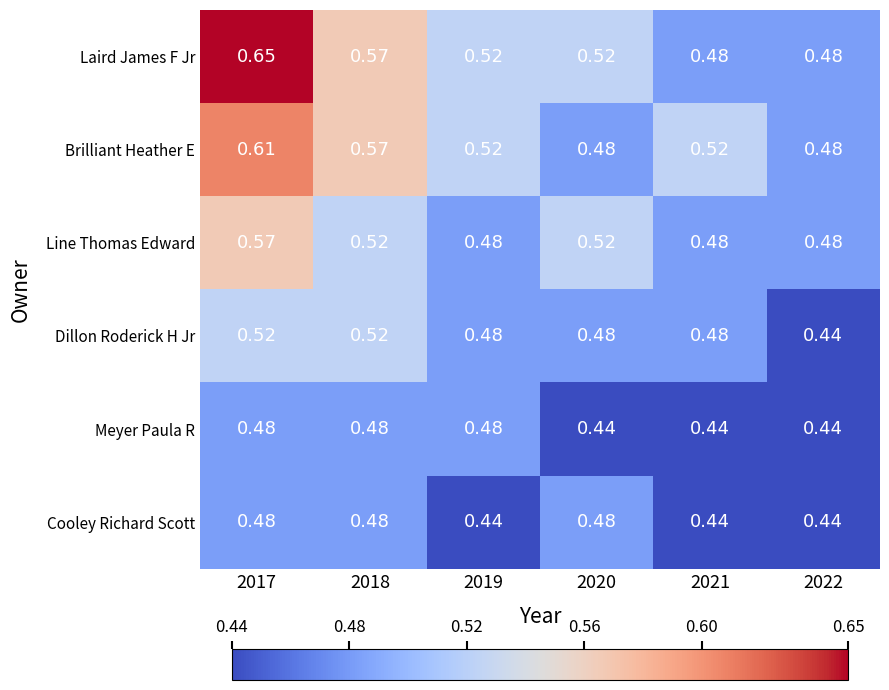

Is the value of Line Thomas Edward at 2022 greater than the value of Laird James F Jr at 2017?

No